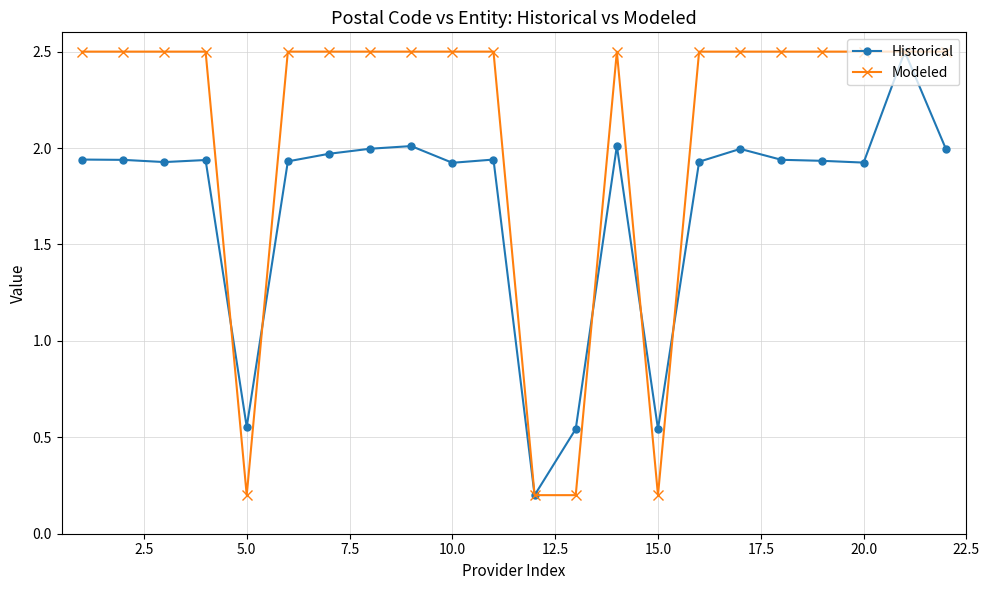

Does the chart display data point markers on the line(s)?

Yes